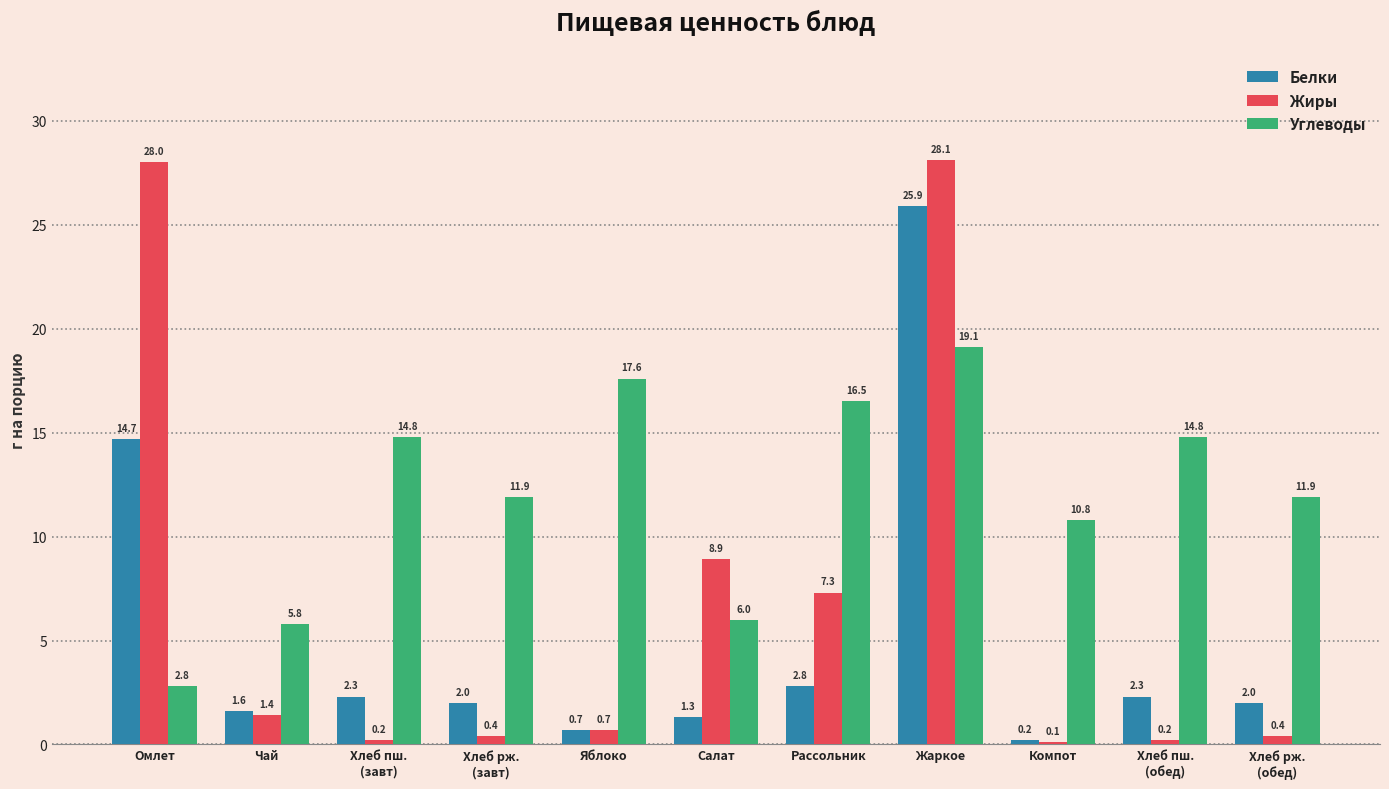

Is it true that Жиры equals 38.4 at Жаркое?

False